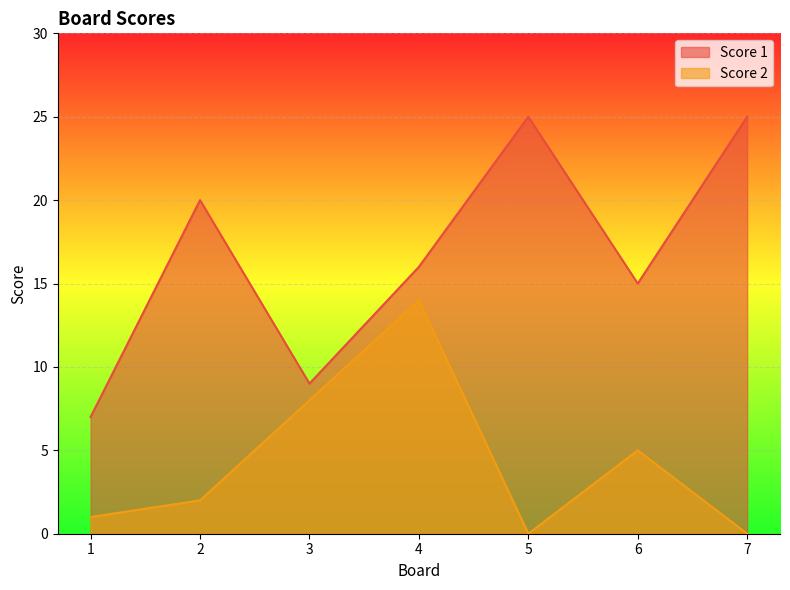

How many data points in Score 2 are above 2?

3